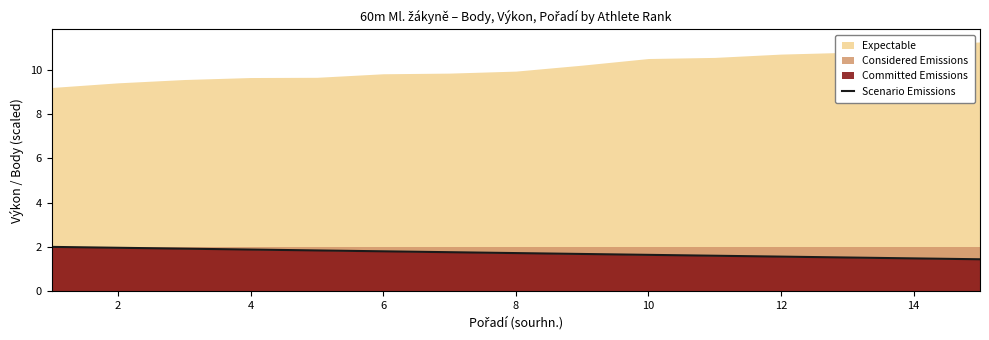

The Scenario Emissions series shows 2.0 at 2. True or false?

True